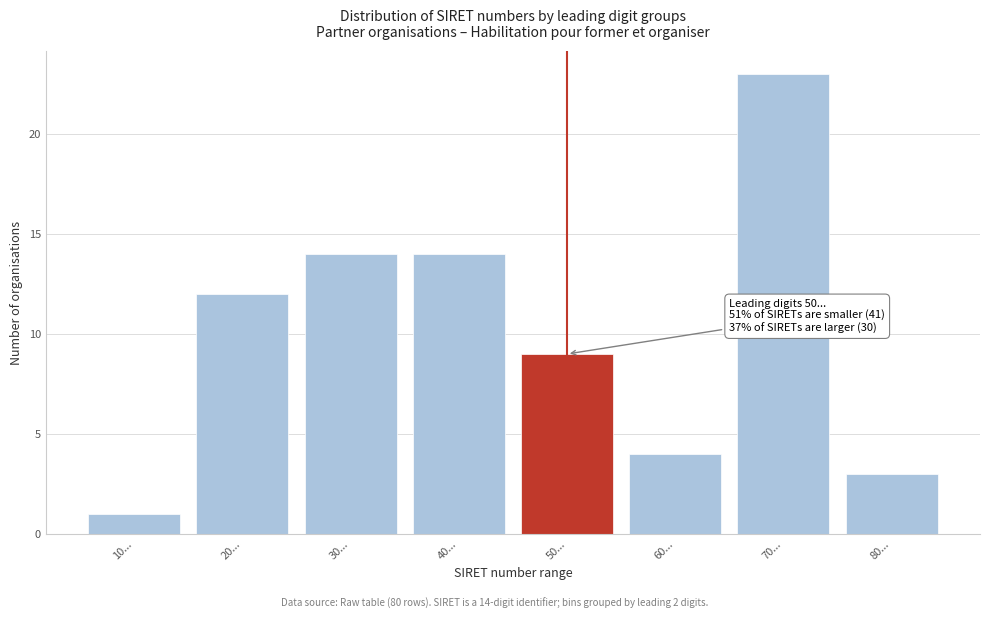

Reading right to left, list all the values displayed in this chart.

80...=3	70...=23	60...=4	50...=9	40...=14	30...=14	20...=12	10...=1